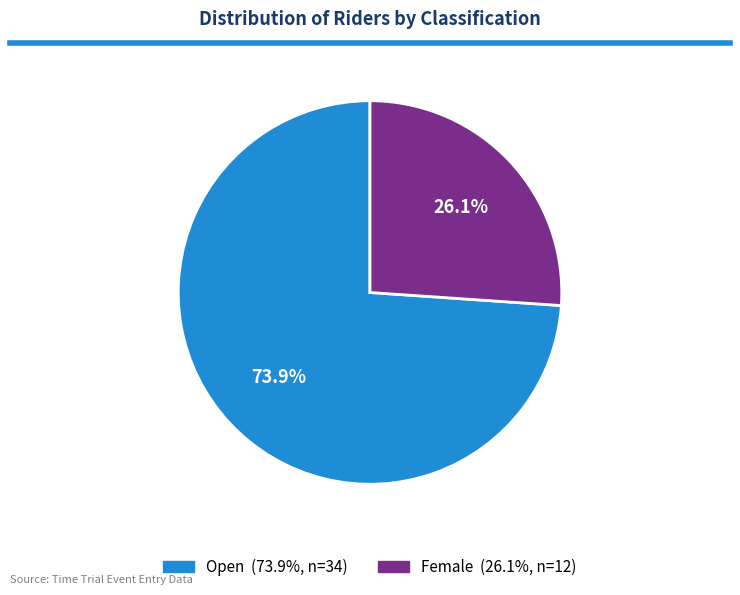

Rank the categories by value from lowest to highest.

Female, Open